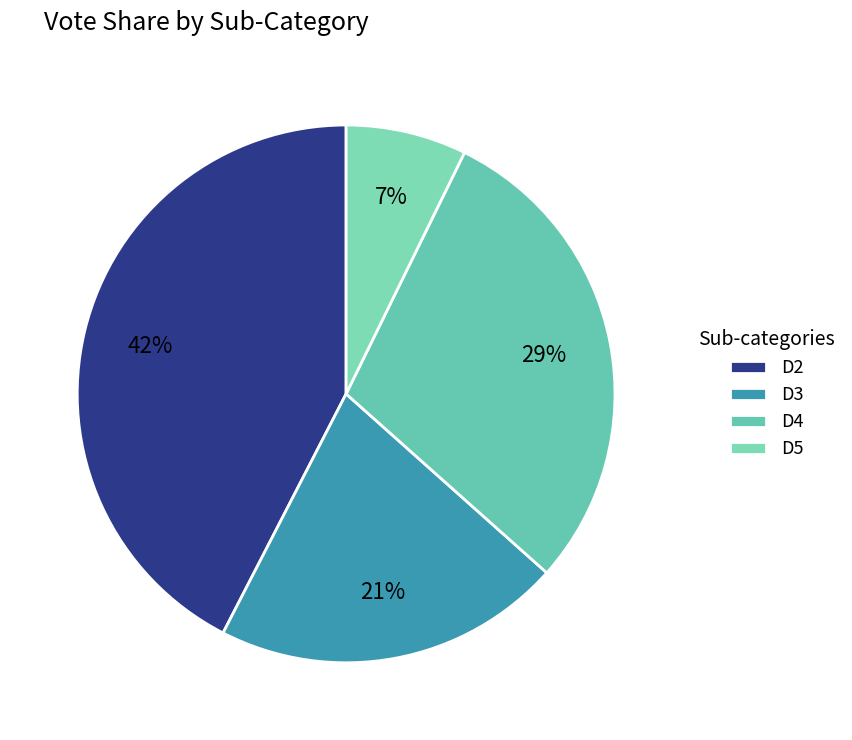

Is there a majority slice in this chart?

No